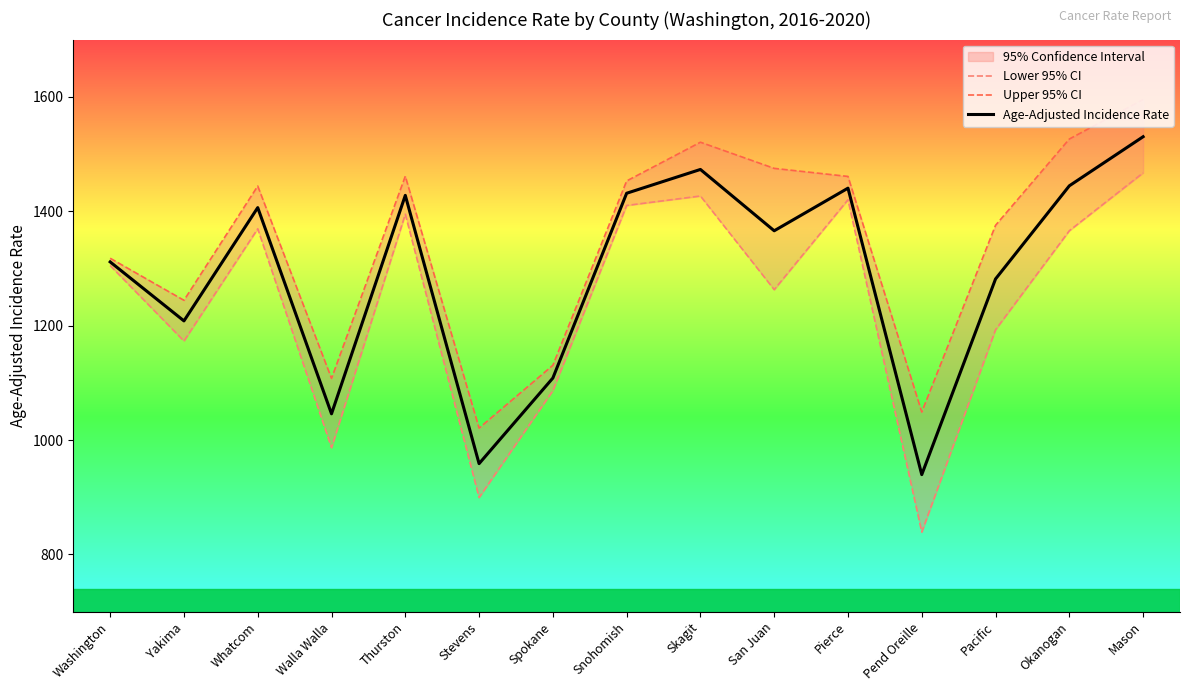

Count the number of categories in the chart.

15